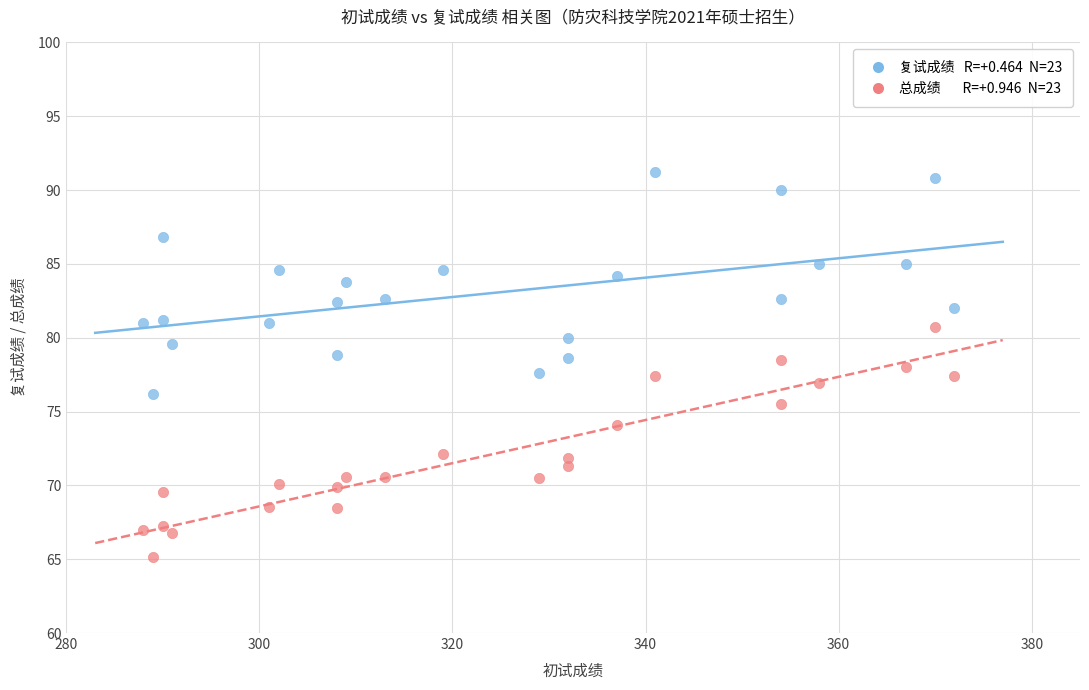

Across all data points, what is the range of Y values (max minus min)?

26.0